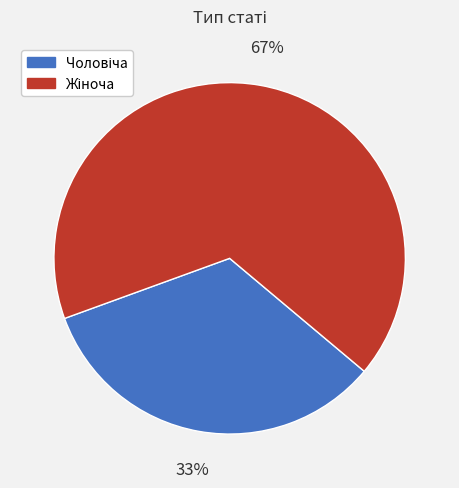

To the nearest percent, what is the average slice percentage?

50%